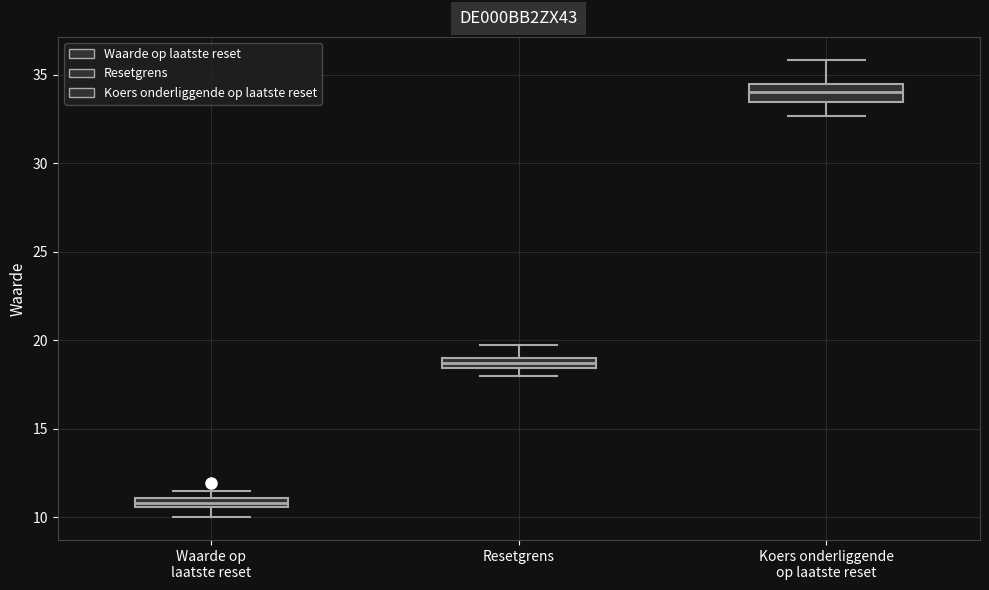

Which box has the highest median line?

Koers onderliggende op laatste reset